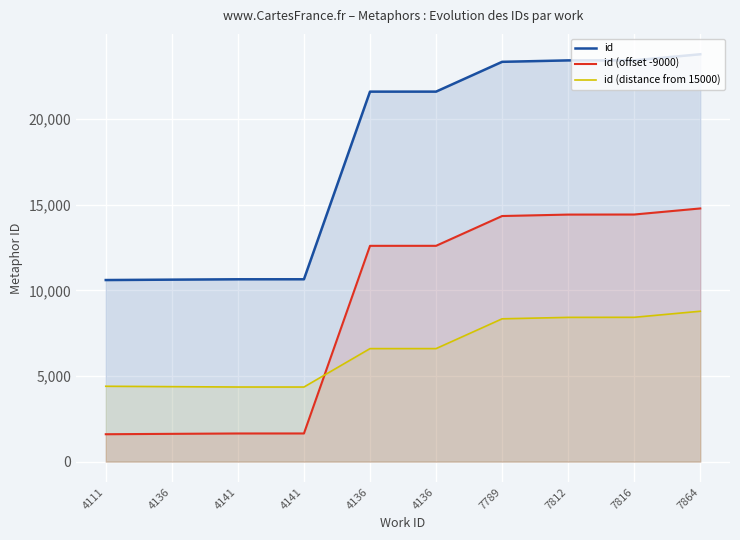

Rank the series by their average value, from lowest to highest.

id (distance from 15000), id (offset -9000), id